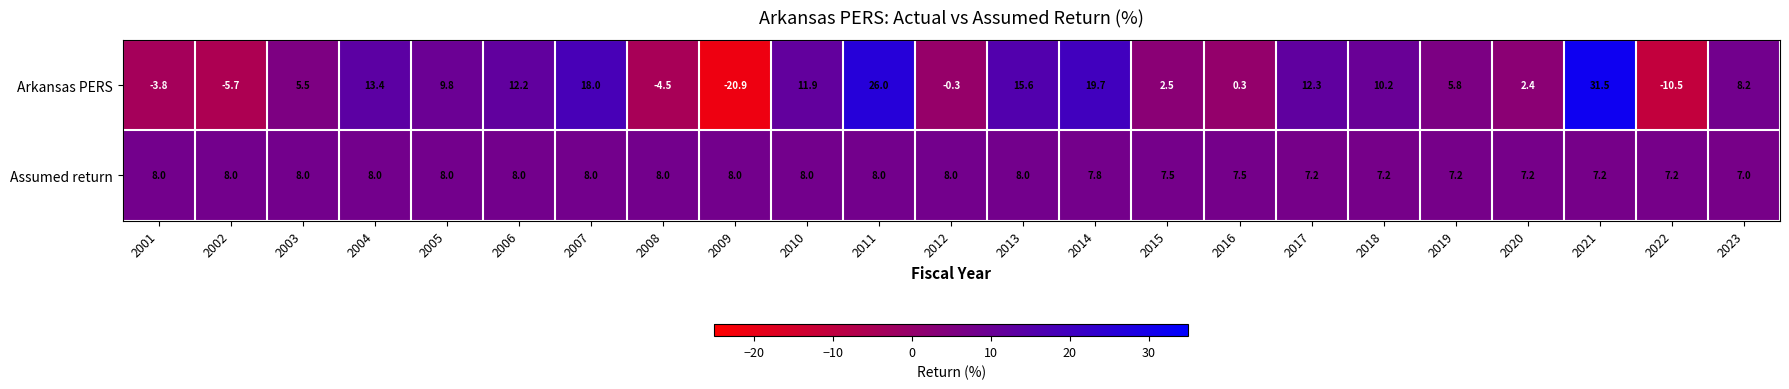

At which category is the sum across all series the highest?

2021